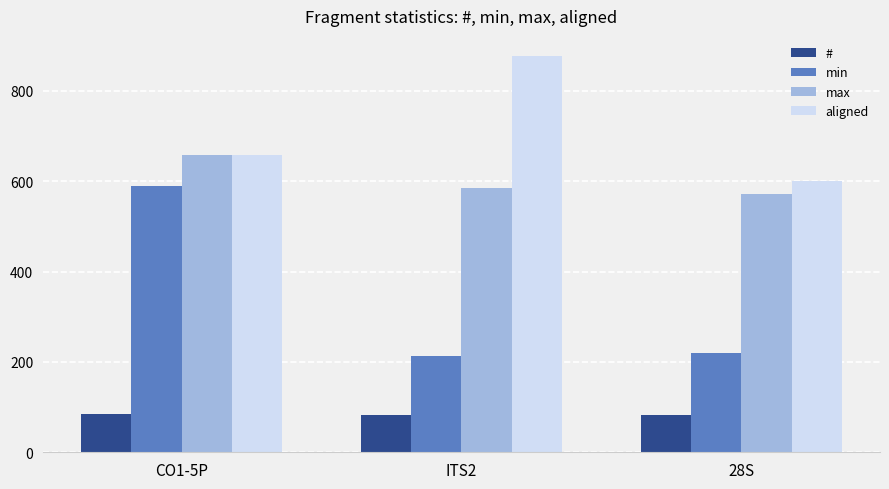

How many bars are there in total?

12